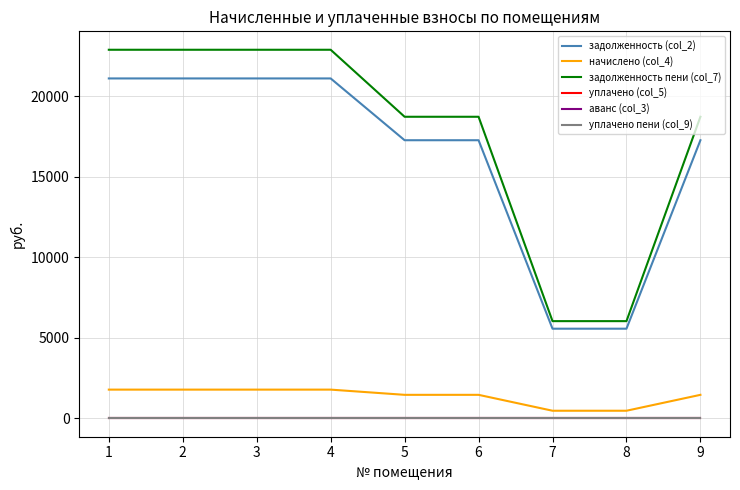

At which label does аванс (col_3) reach its peak?

1